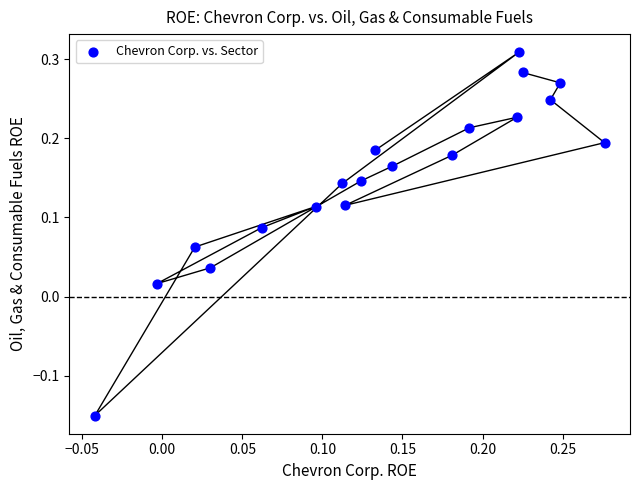

What is the range of Y values (max minus min)?

0.5